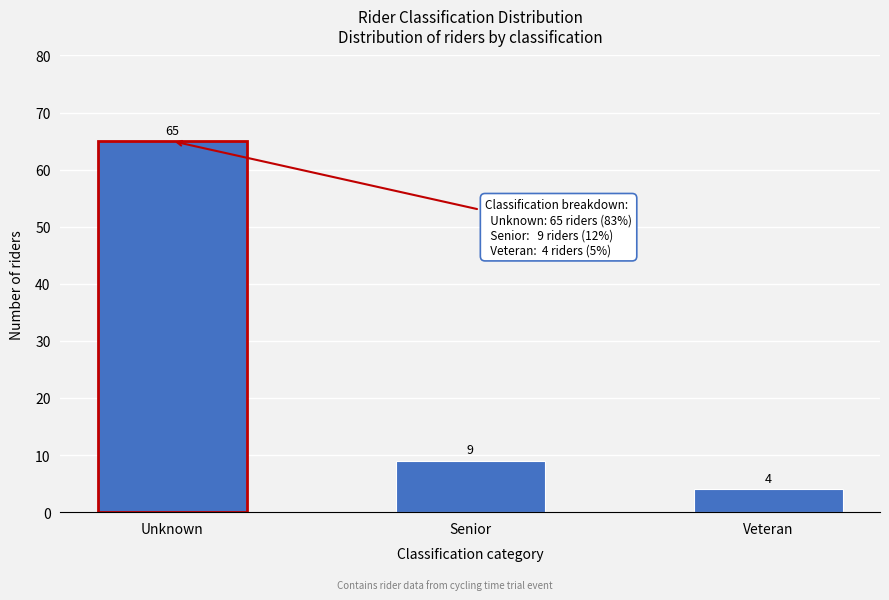

Reading left to right, list all the values displayed in this chart.

65	9	4